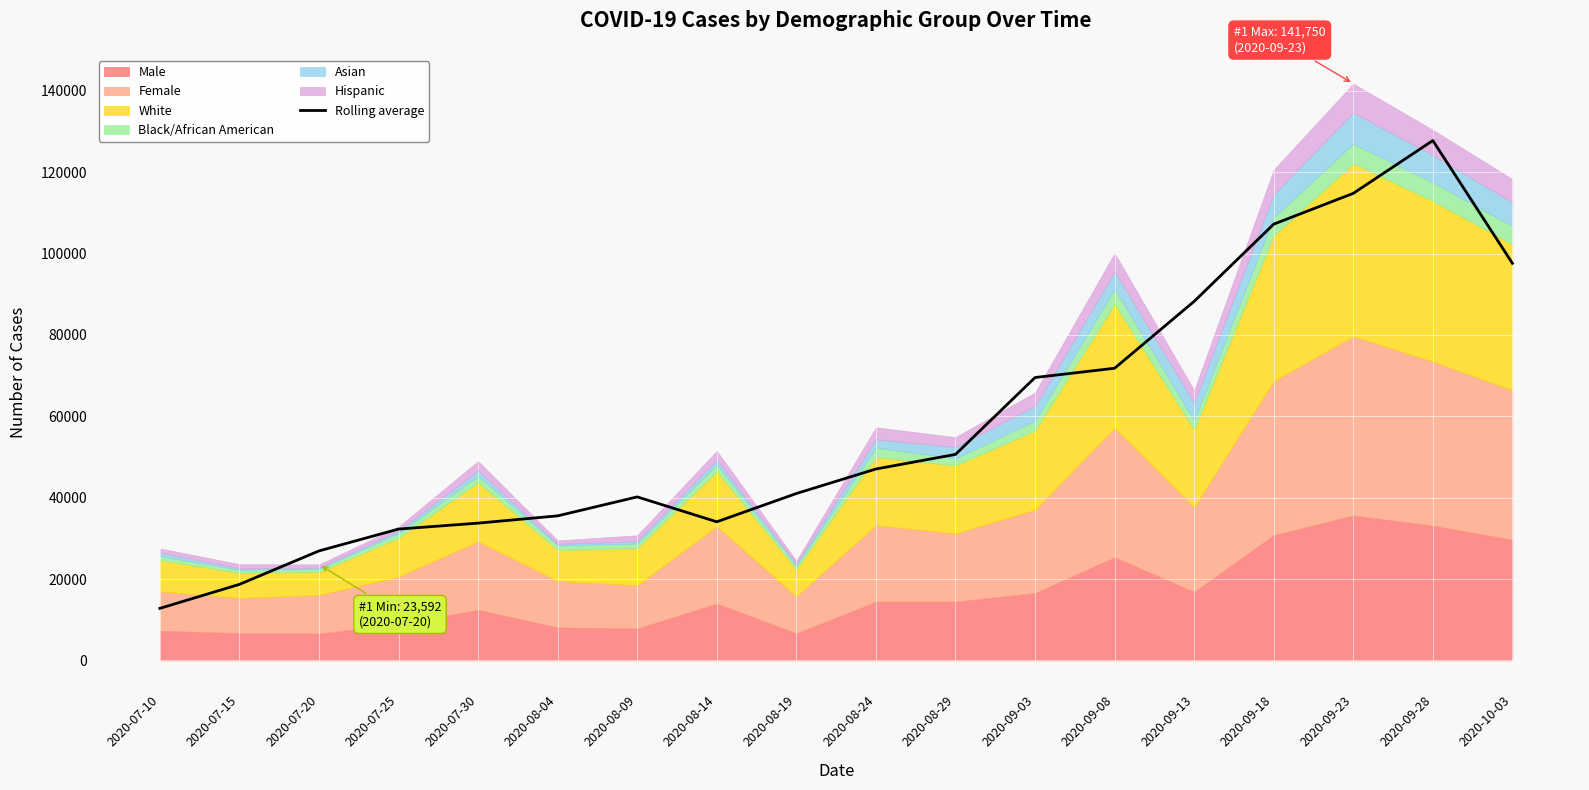

What is the highest value of the Rolling average series?

127755.5